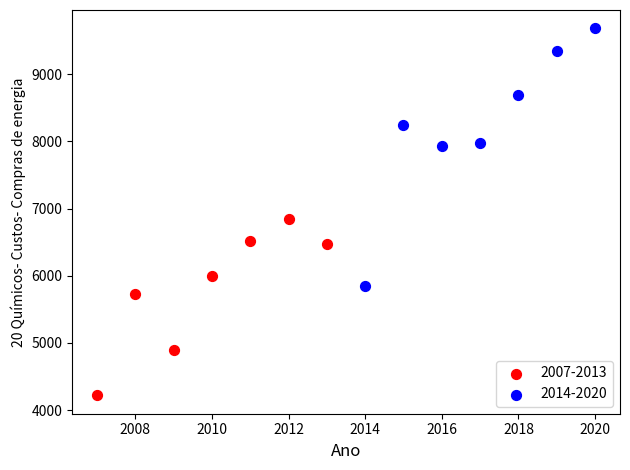

What are all the series names shown in the legend?

2007-2013, 2014-2020